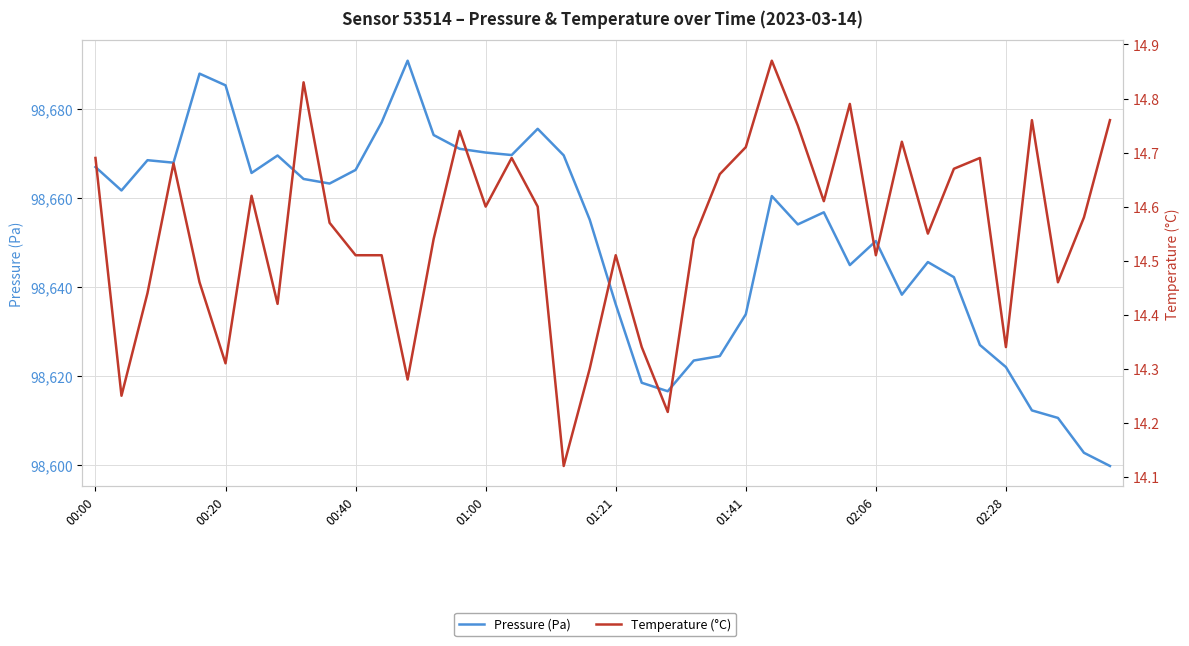

List the series in order of their overall mean, lowest first.

Temperature (°C), Pressure (Pa)